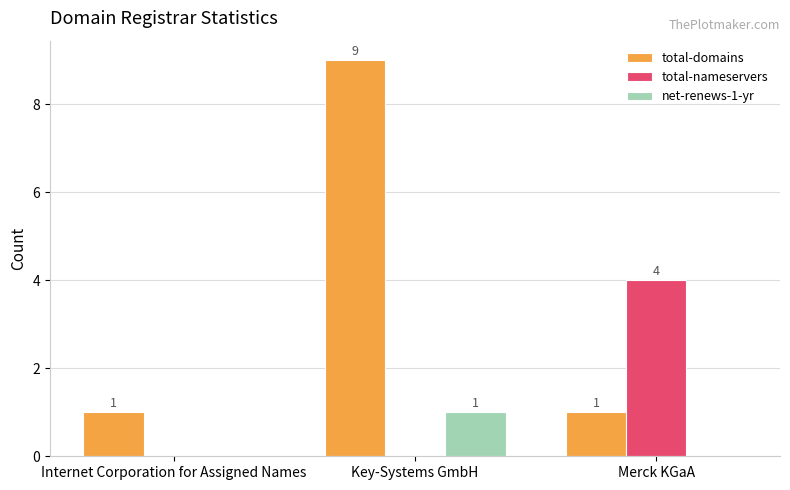

How many distinct data groups are displayed?

3